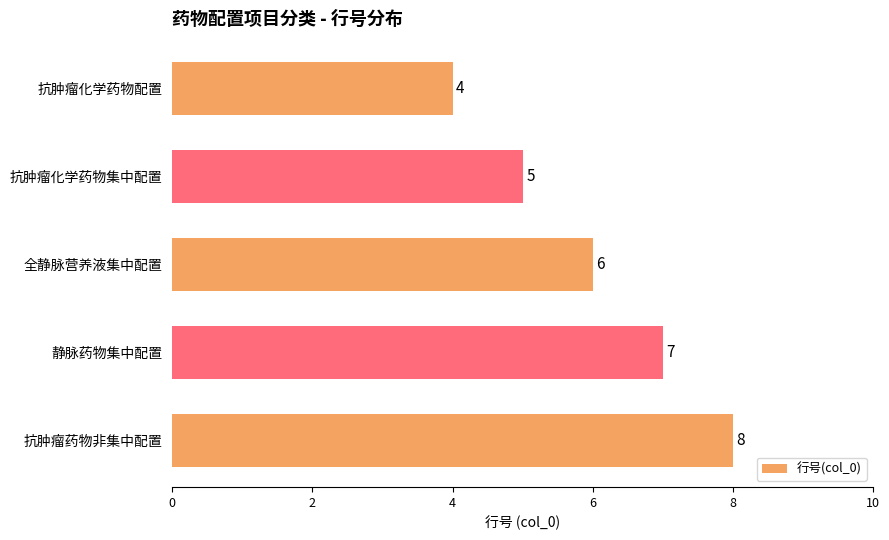

Reading bottom to top, list all the values displayed in this chart.

抗肿瘤药物非集中配置=8	静脉药物集中配置=7	全静脉营养液集中配置=6	抗肿瘤化学药物集中配置=5	抗肿瘤化学药物配置=4